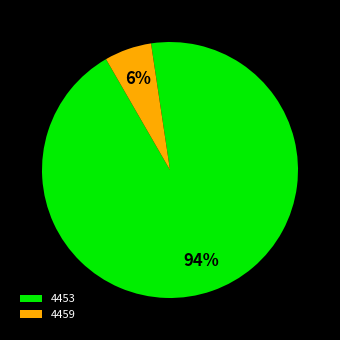

To the nearest percent, what is the combined percentage of 4453 and 4459?

100%